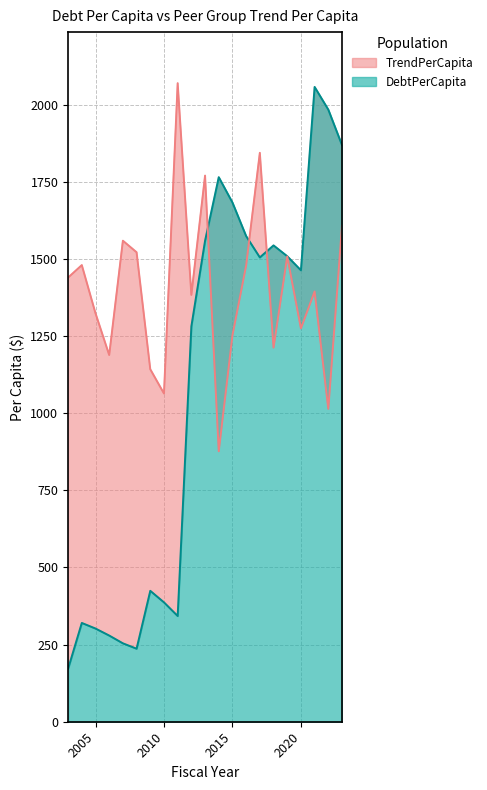

Count the number of data series in this chart.

2